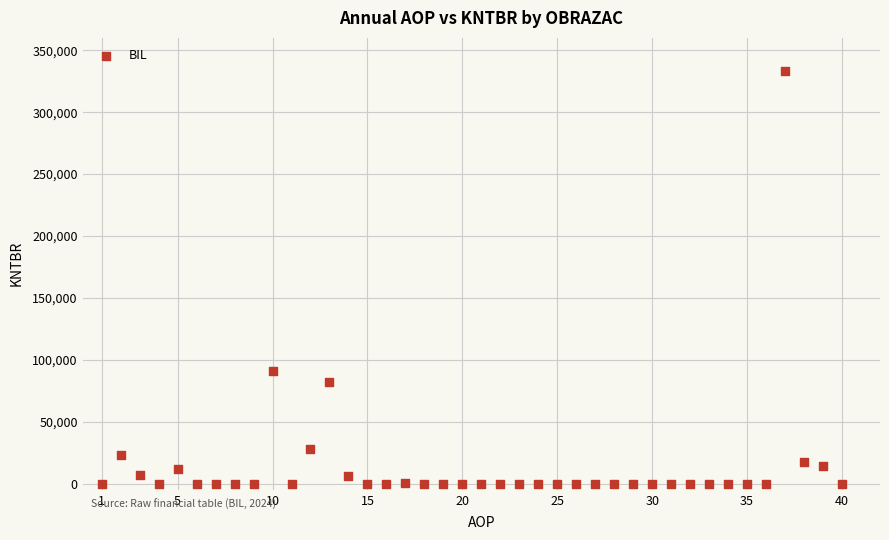

What is the range of Y values (max minus min)?

333053.0